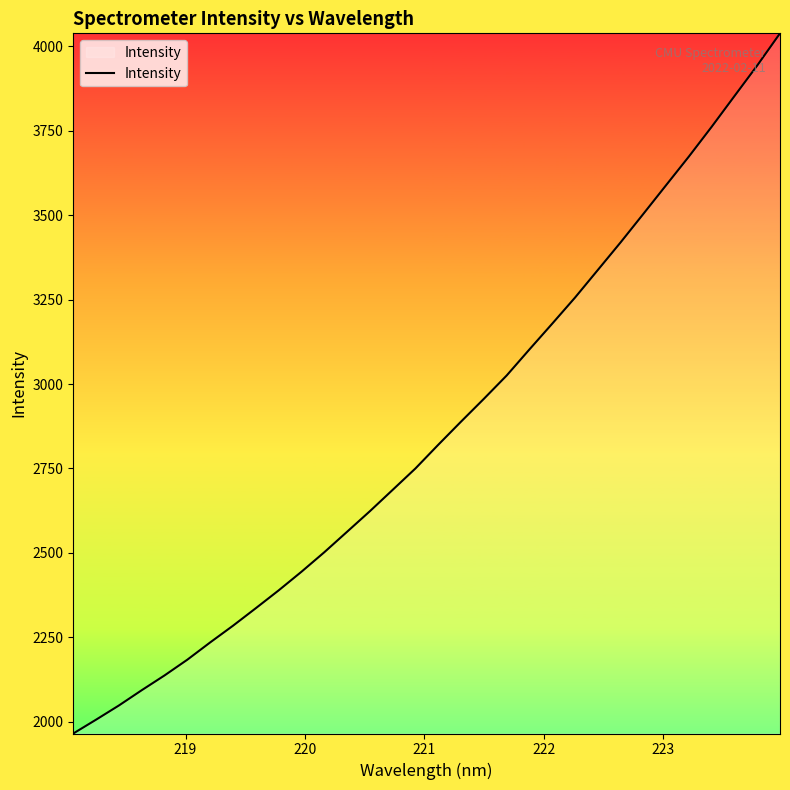

What is the maximum value shown in the chart?

4038.9